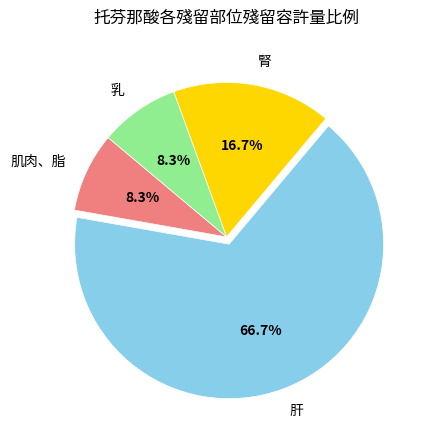

Between 肝 and 肌肉、脂, which is larger?

肝